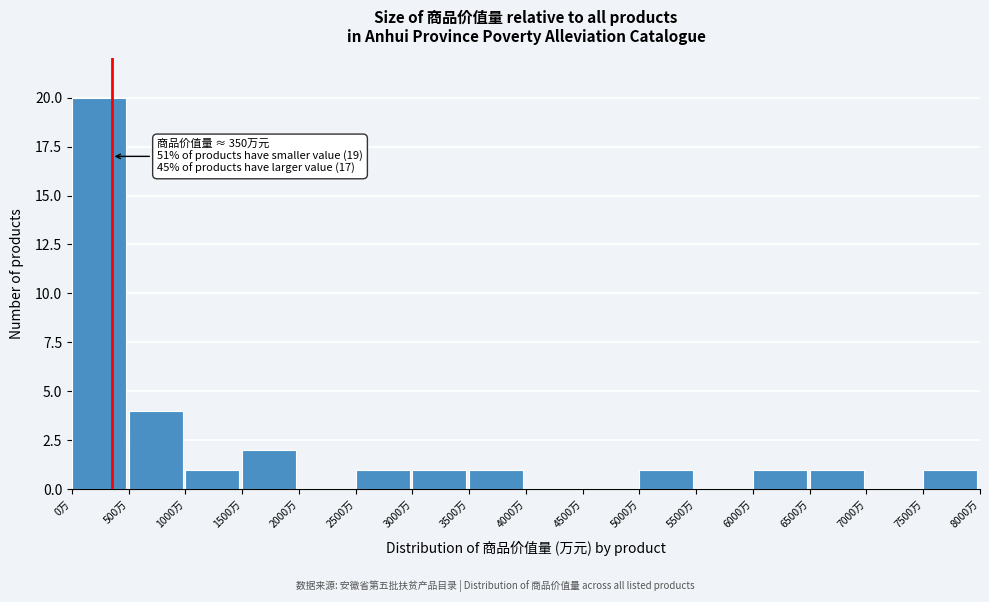

Which range on the x-axis has the tallest bar?

0 to 500